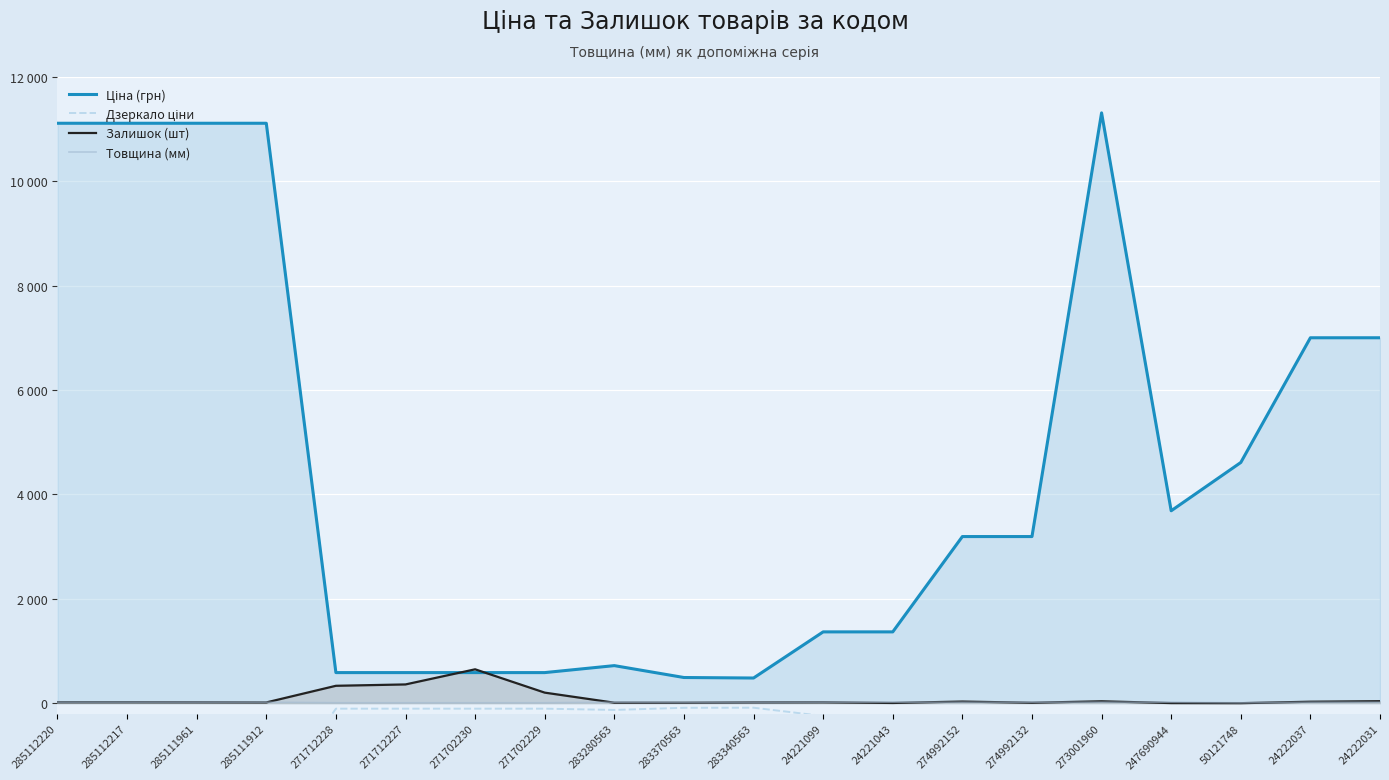

What is the label of the 9th point from the left?

283280563